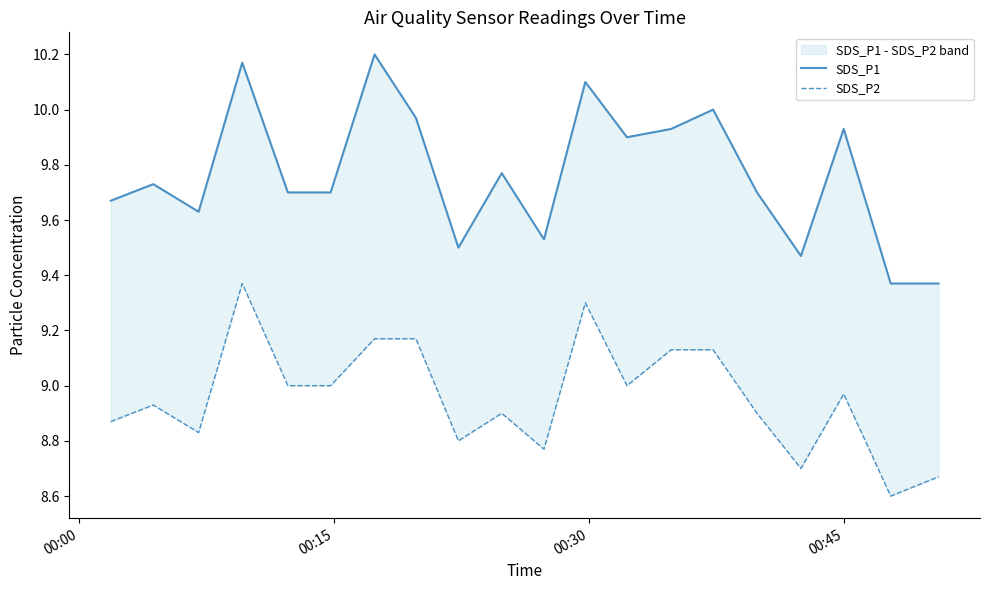

At how many categories does at least one series exceed 8?

20